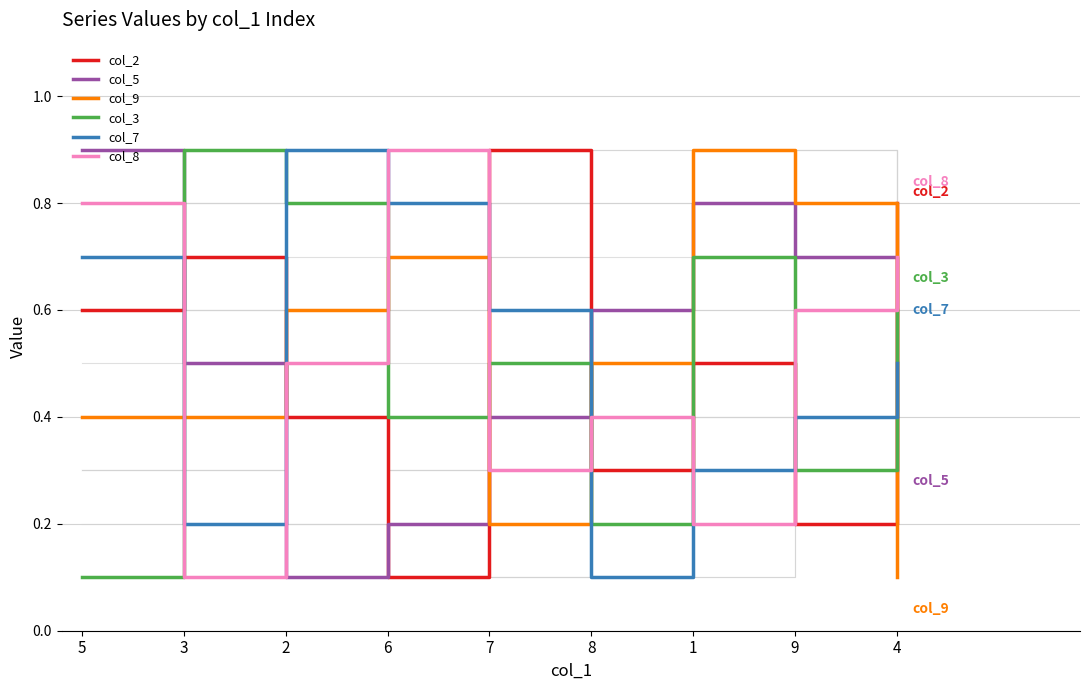

What is the minimum value for col_7?

0.1